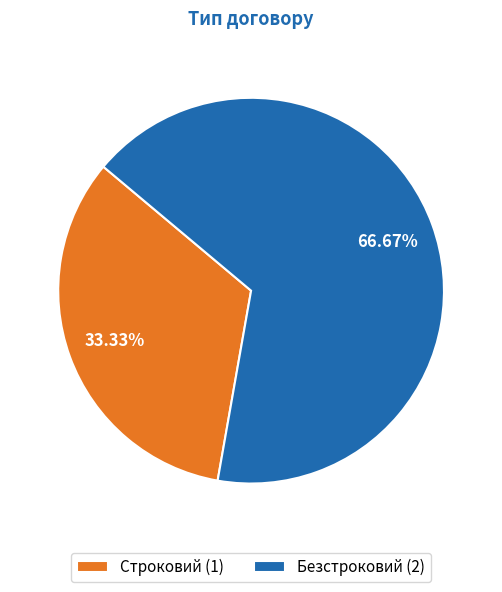

What portion of the pie excludes Безстроковий?

33.3%